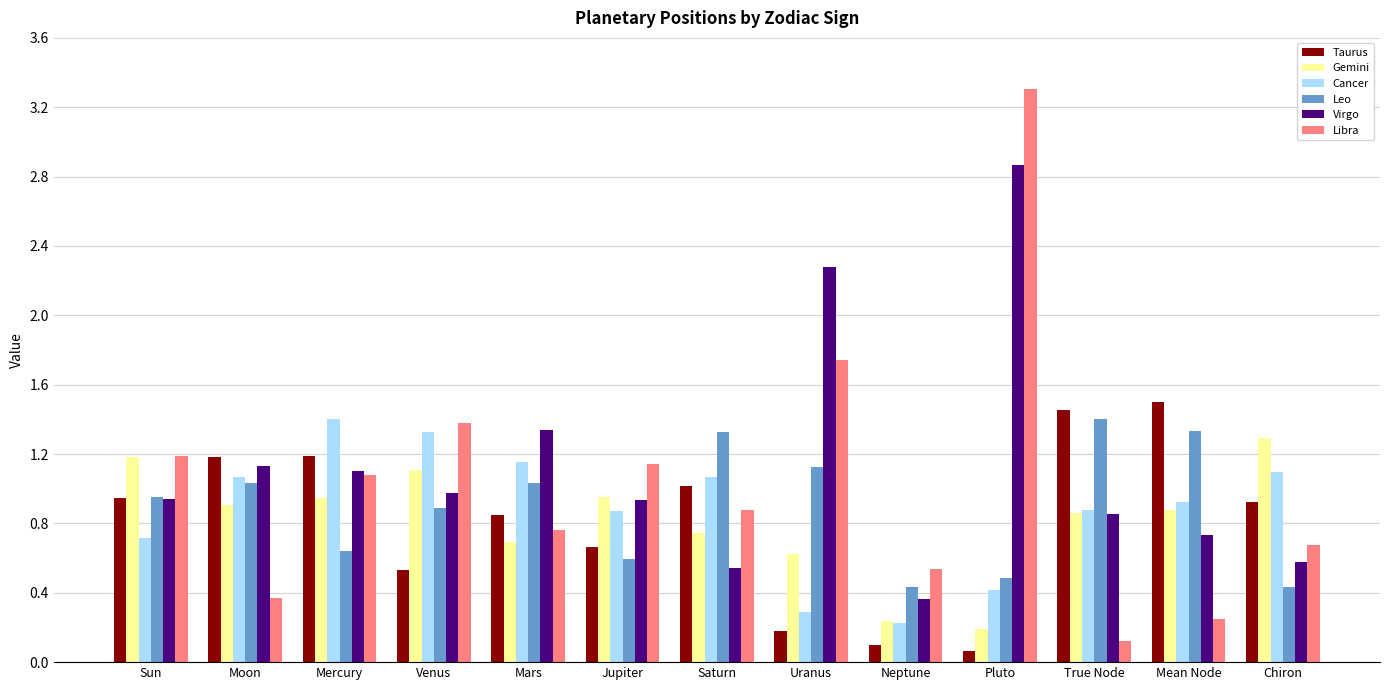

Which series has the largest range (max minus min)?

Libra